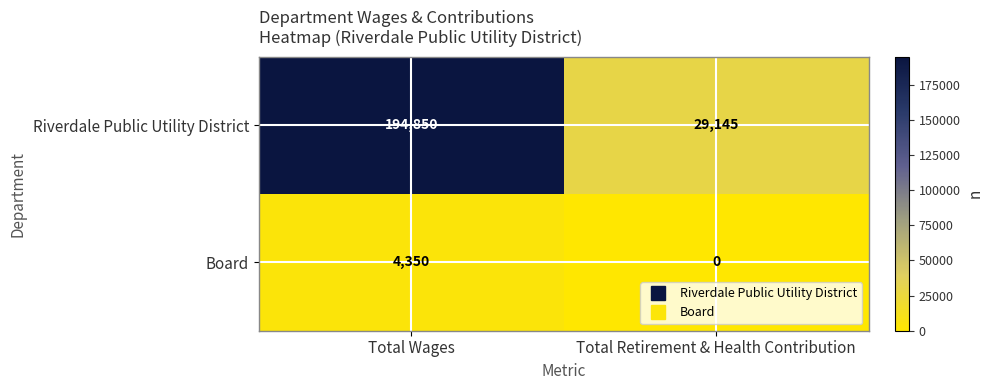

Between Total Wages and Total Retirement & Health Contribution, which series saw the biggest shift?

Riverdale Public Utility District